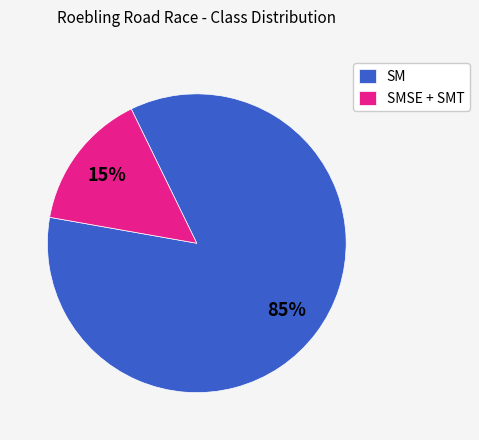

To the nearest percent, what percentage of the pie is SM?

85%